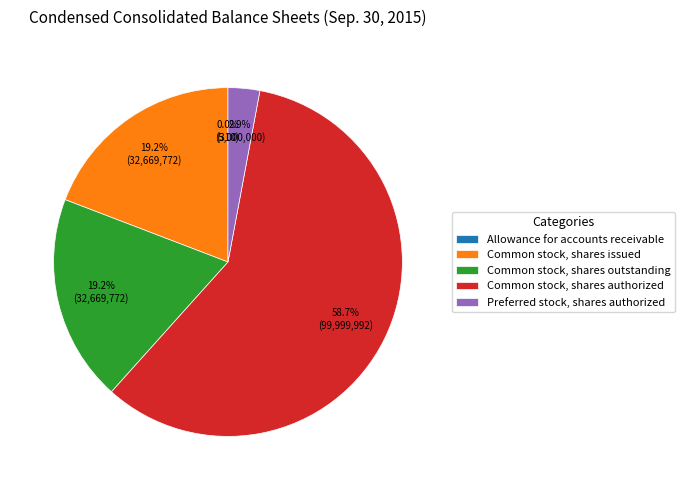

Which slice is the largest?

Common stock, shares authorized